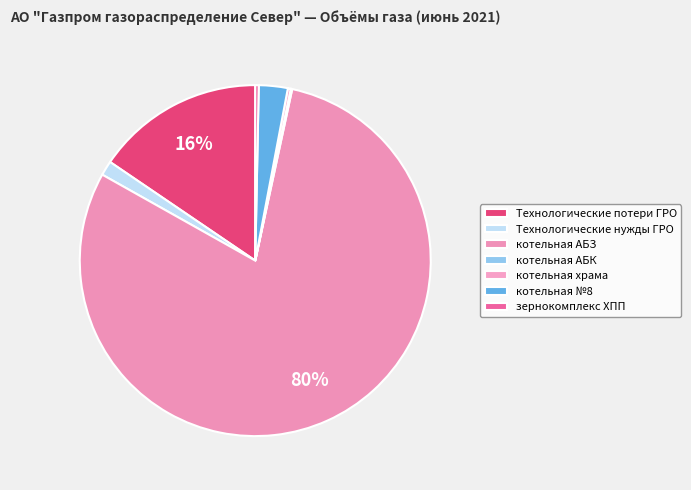

Which category has the biggest portion of the pie?

котельная АБЗ